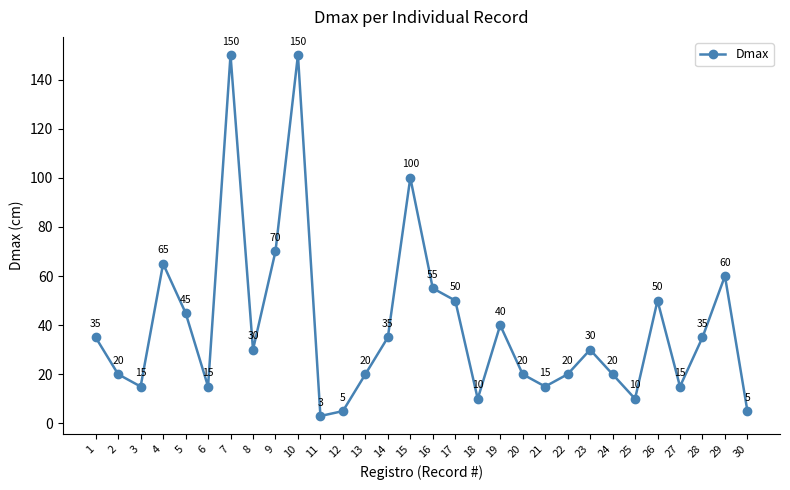

At which label does the data first exceed 30?

1